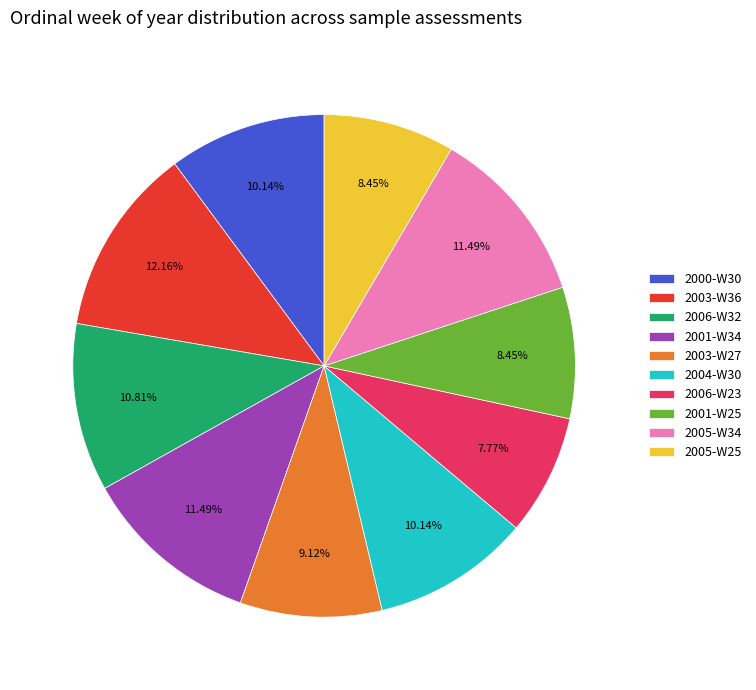

How many slices are in this pie chart?

10